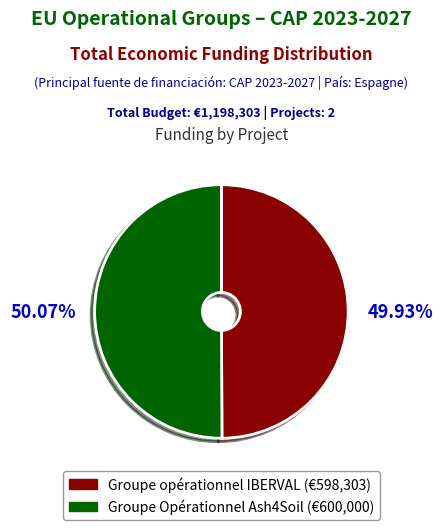

Do Groupe Opérationnel Ash4Soil and Groupe opérationnel IBERVAL together represent more than half of the pie?

Yes